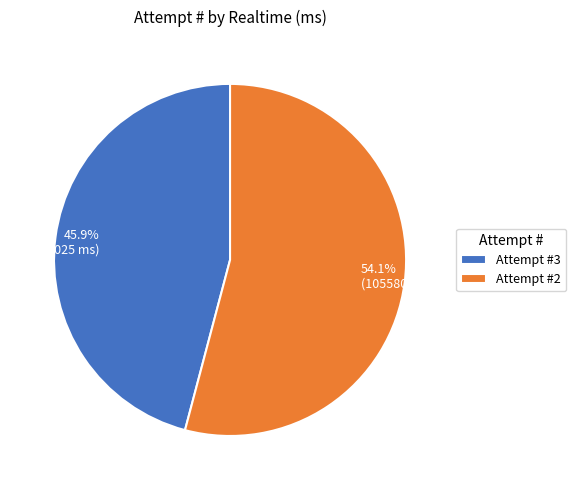

Between 45.9% (8951025 ms) and 54.1% (10558041 ms), which is larger?

54.1% (10558041 ms)